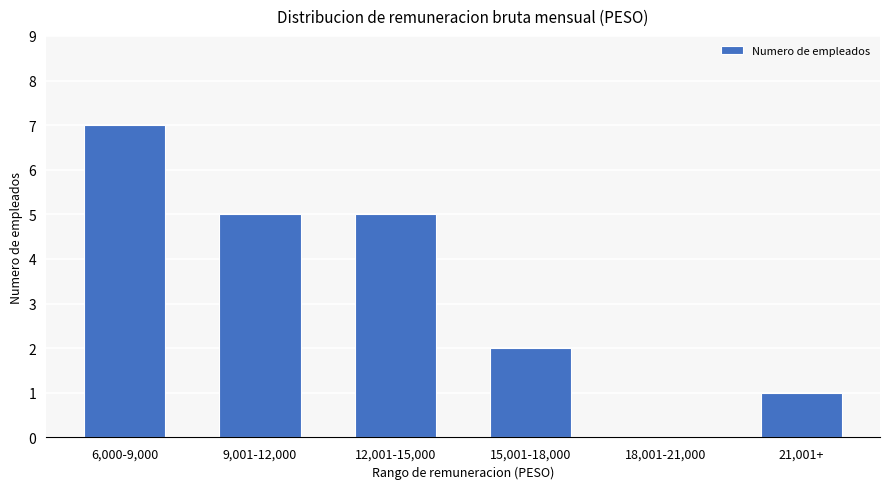

What is the greatest value displayed?

7